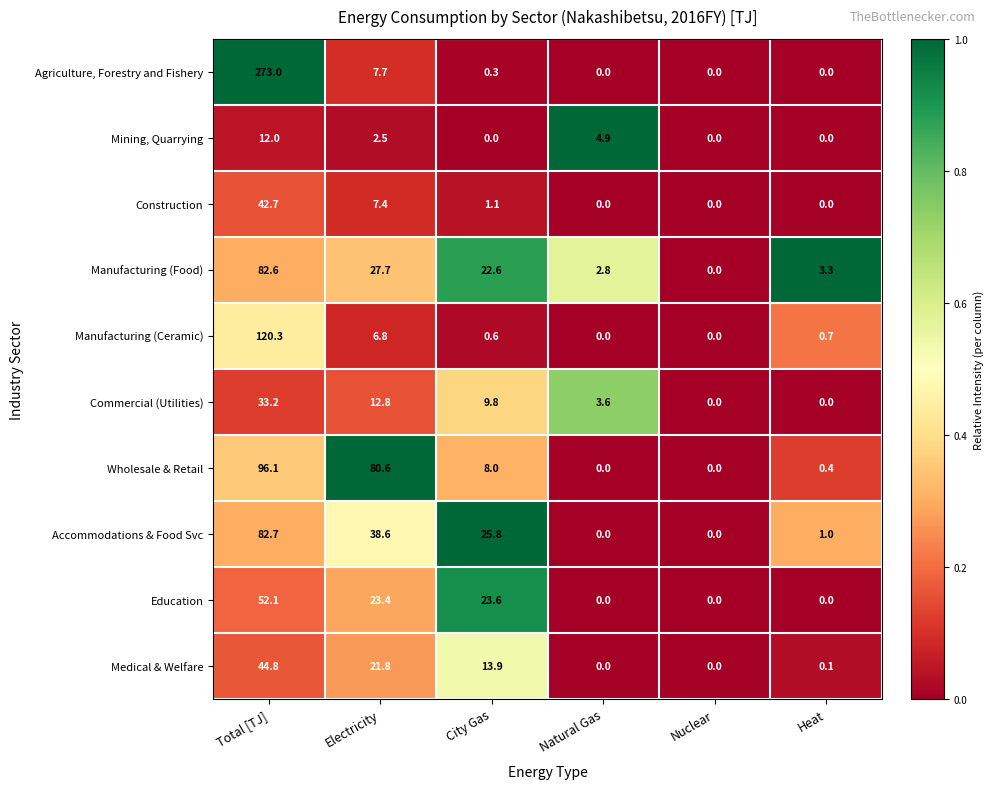

How many data points does each series have?

6